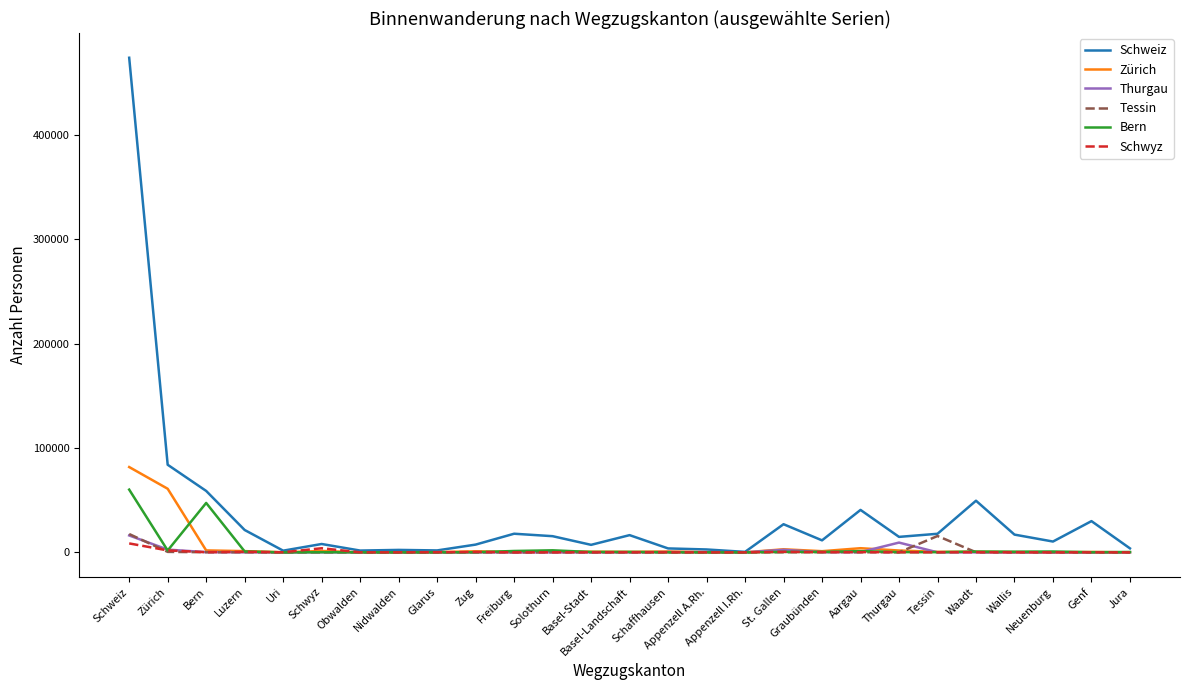

What is the minimum value shown in the chart?

1